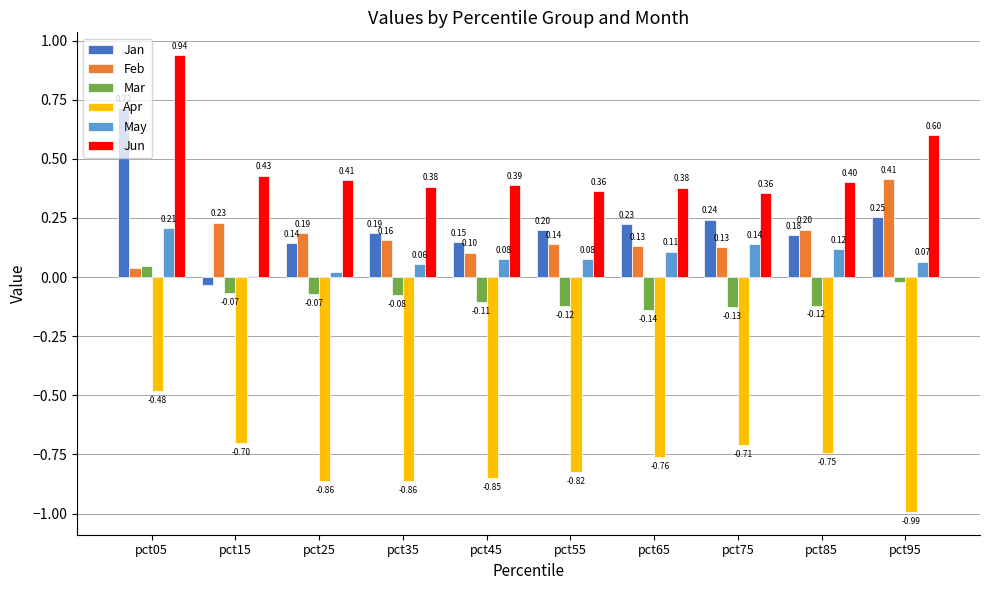

What are all the series names shown in the legend?

Jan, Feb, Mar, Apr, May, Jun